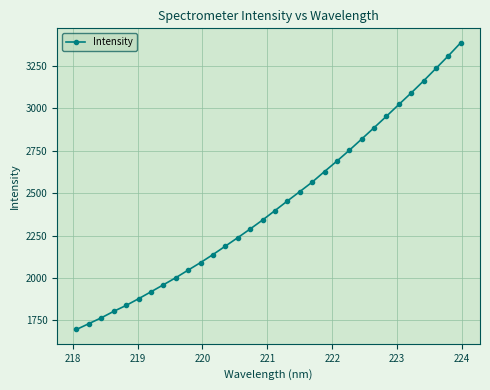

What is the value of the 15th point from the left?

2288.8